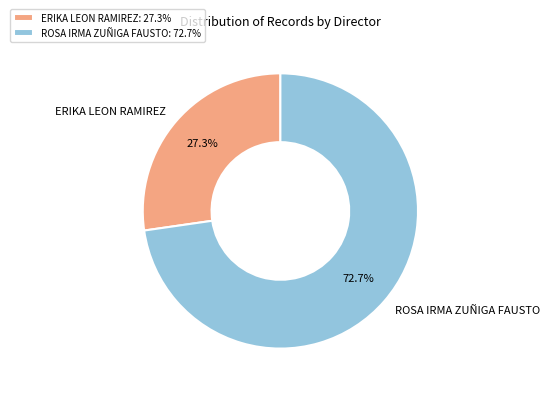

The ROSA IRMA ZUÑIGA FAUSTO slice represents 73% of the pie. True or false?

True